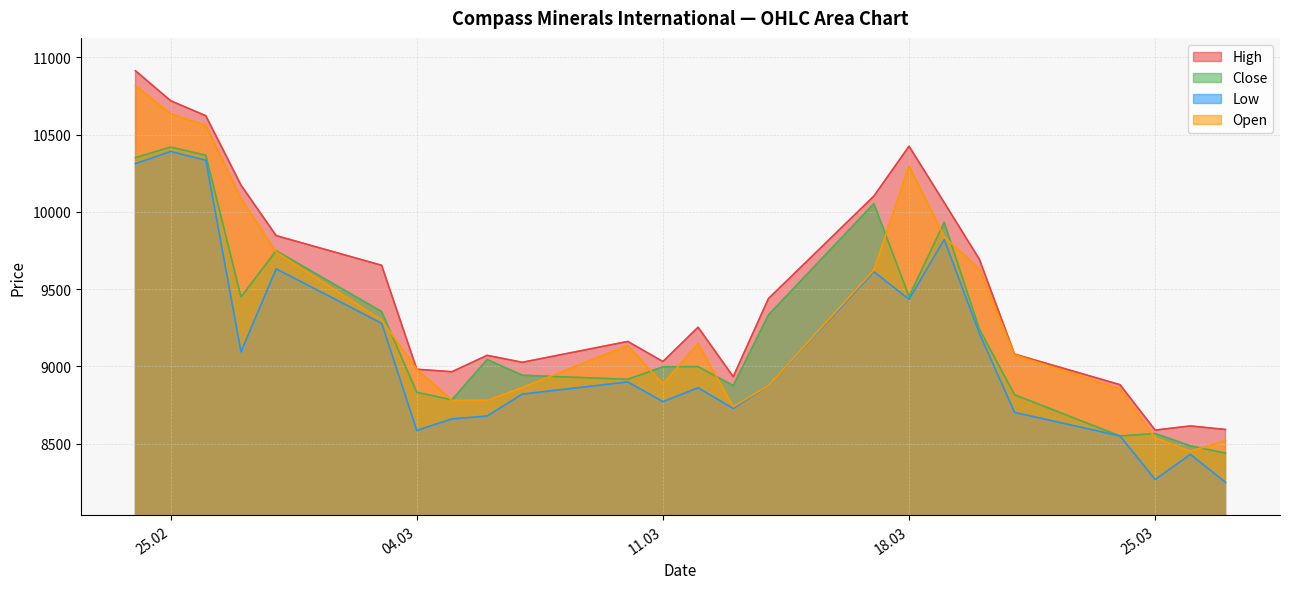

How many interior local peaks does the Open series have?

3